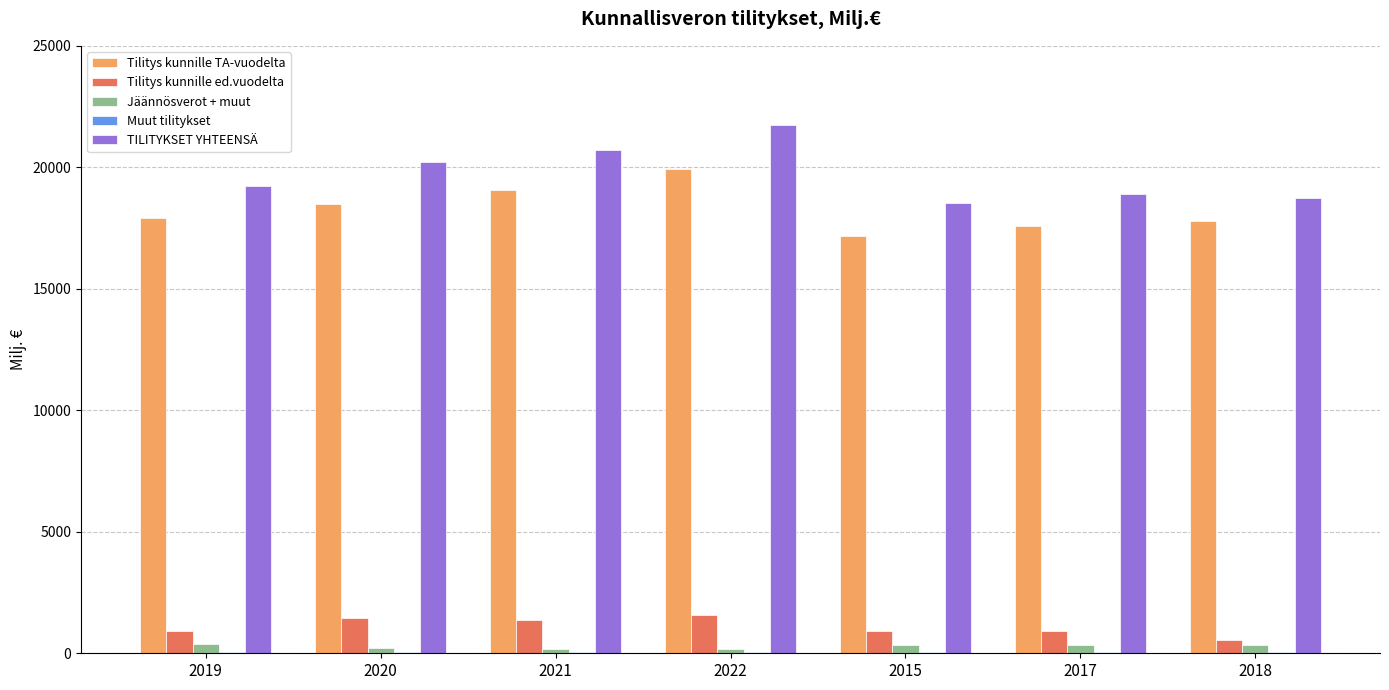

Which category has the highest value in the TILITYKSET YHTEENSÄ series?

2022